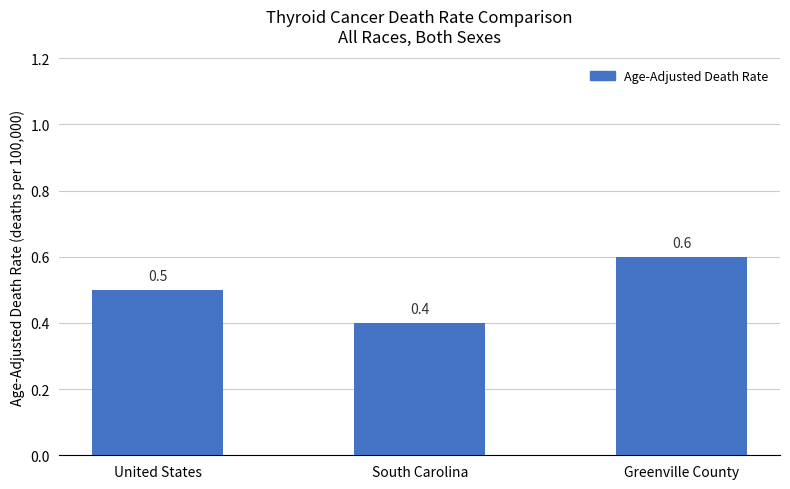

Count the number of categories in the chart.

3